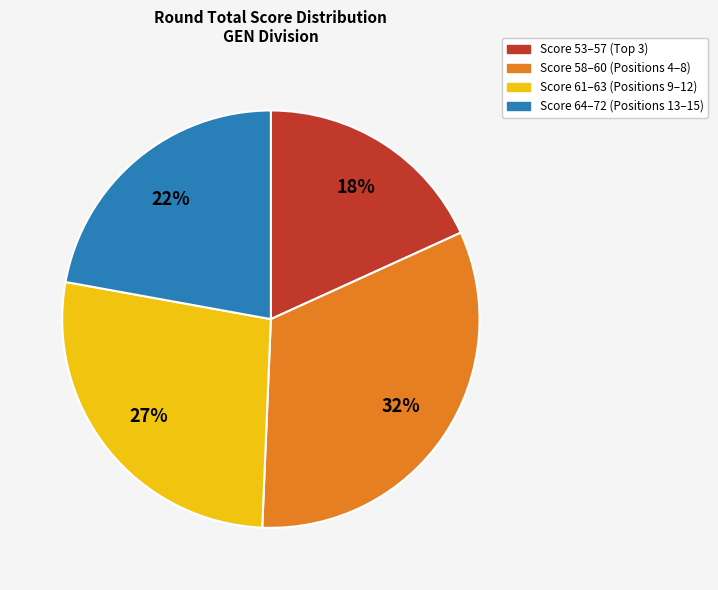

The Score 64–72 (Positions 13–15) slice represents 22% of the pie. True or false?

True